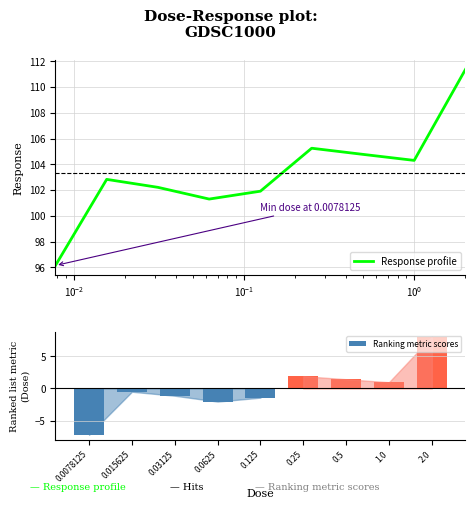

What is the difference between the Ranking metric scores values at 1.0 and 0.25?

0.9